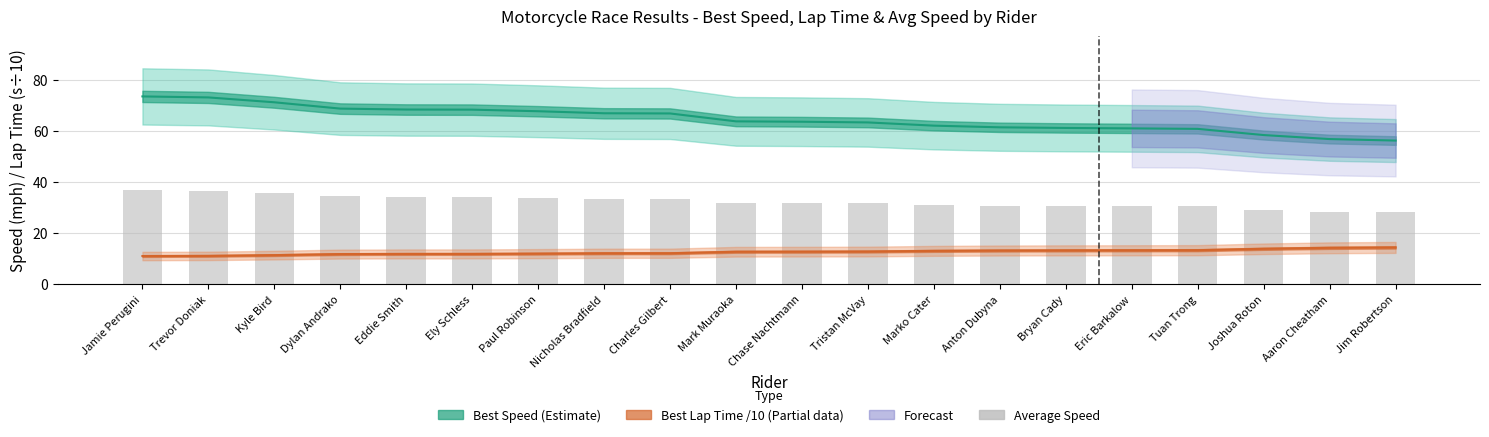

What is the smallest value displayed?

28.1